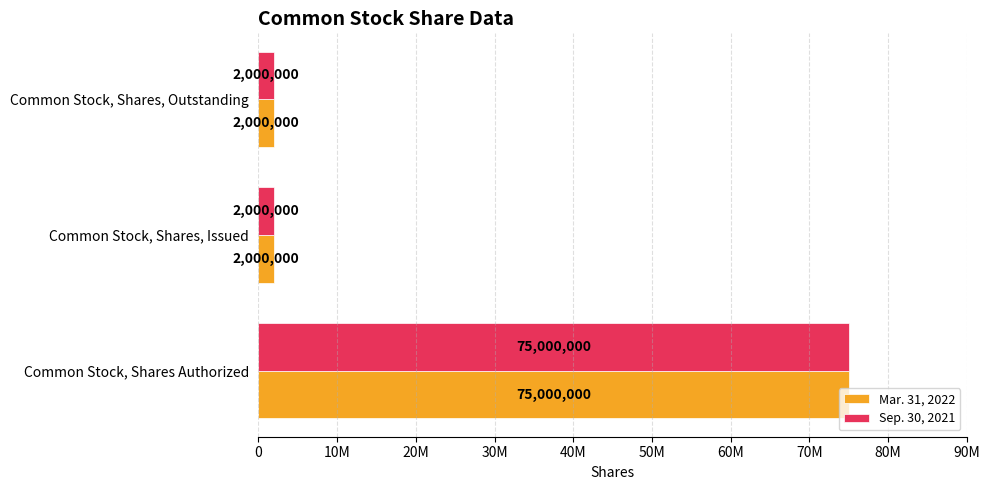

What is the difference between the maximum and second lowest values in the Mar. 31, 2022 series?

73000000